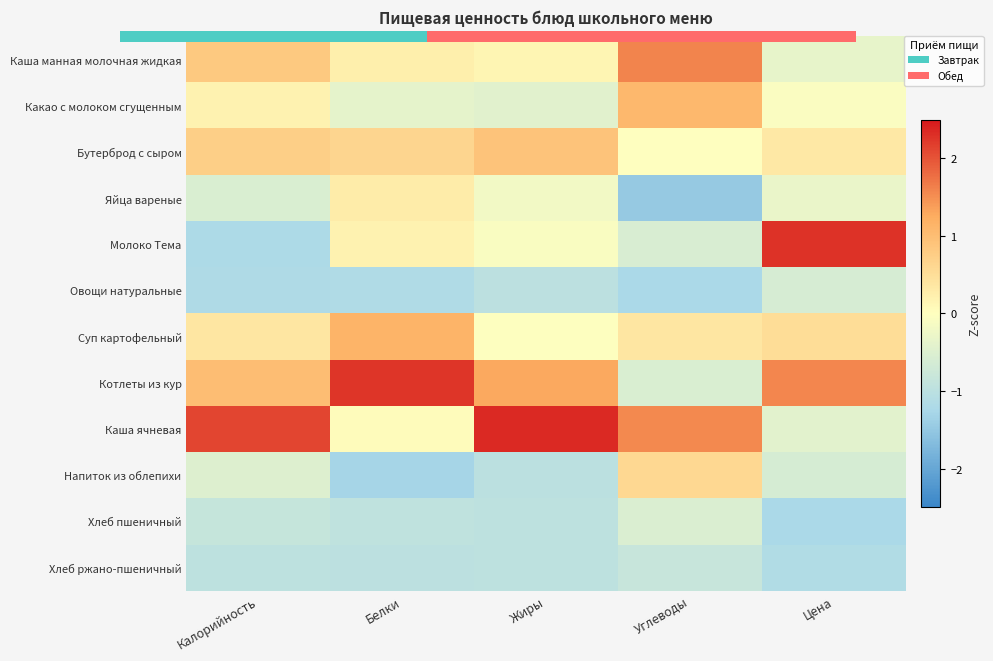

How many positive values does the Каша ячневая series have?

4